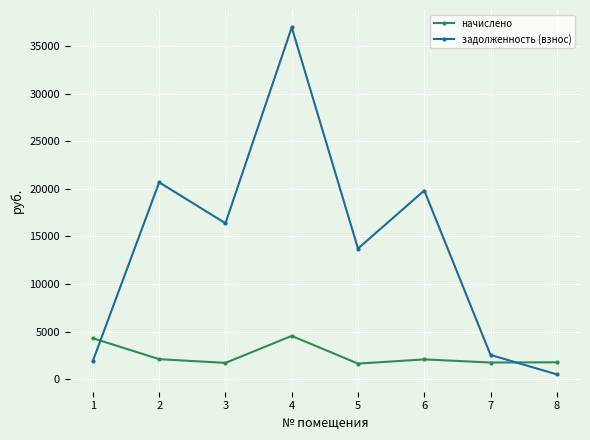

After their last crossing, which series has the higher values: задолженность (взнос) or начислено?

начислено